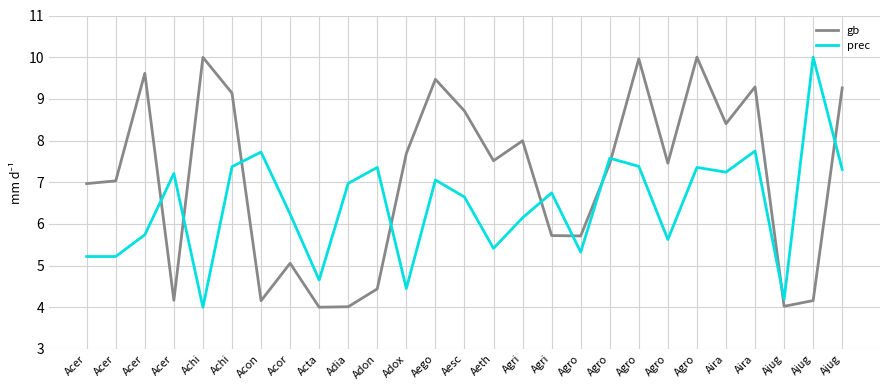

The value of prec at Adia is 7.0. True or false?

True